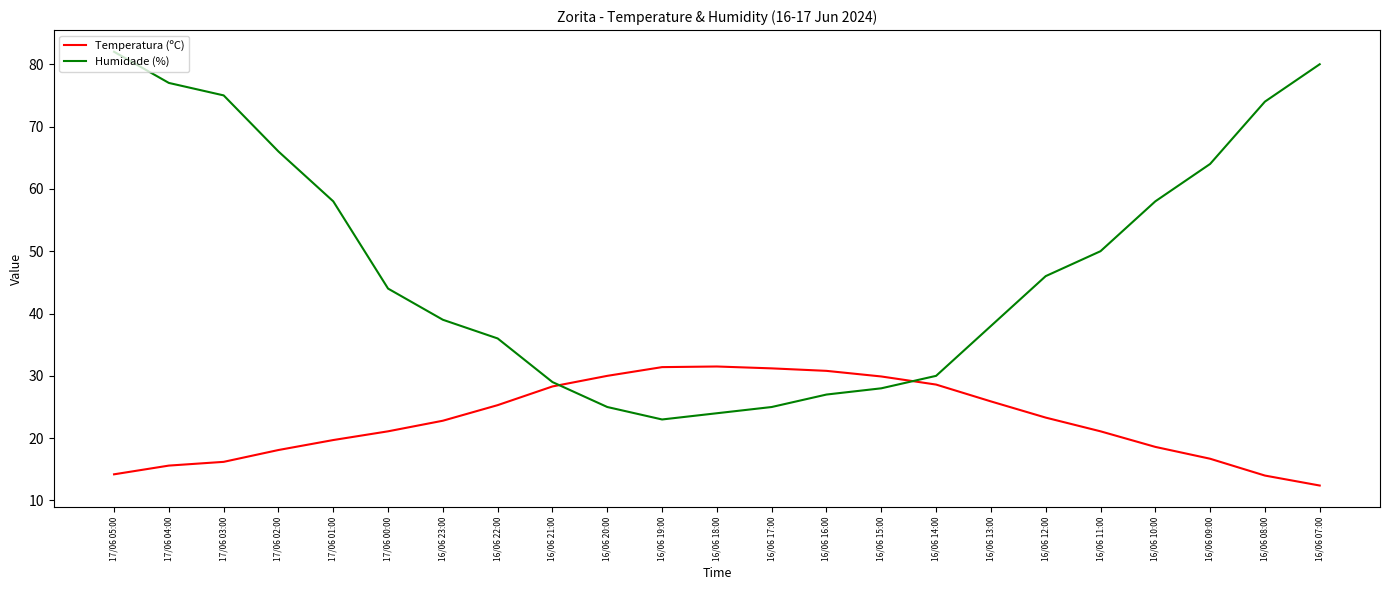

At which category does Humidade (%) reach its first local valley?

16/06 19:00